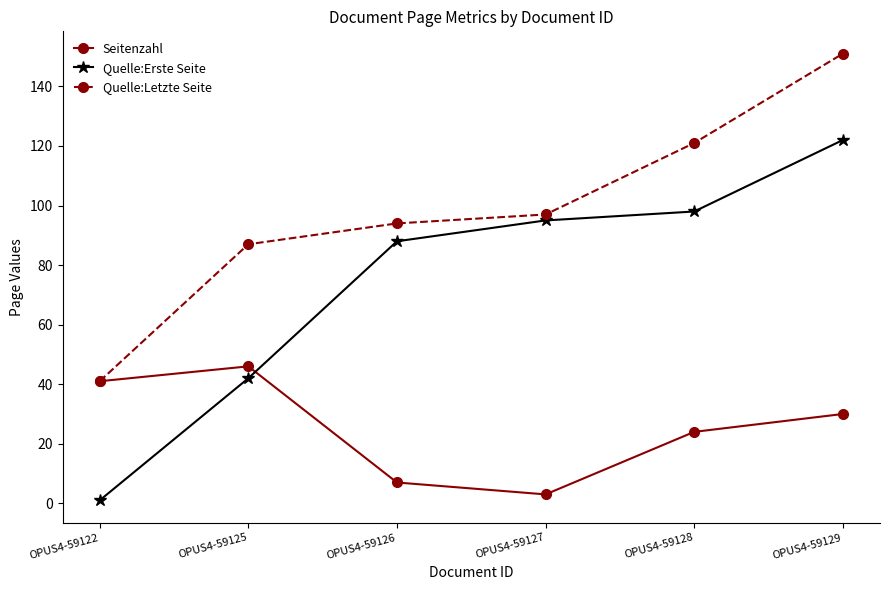

Between OPUS4-59127 and OPUS4-59128, which series saw the biggest shift?

Quelle:Letzte Seite